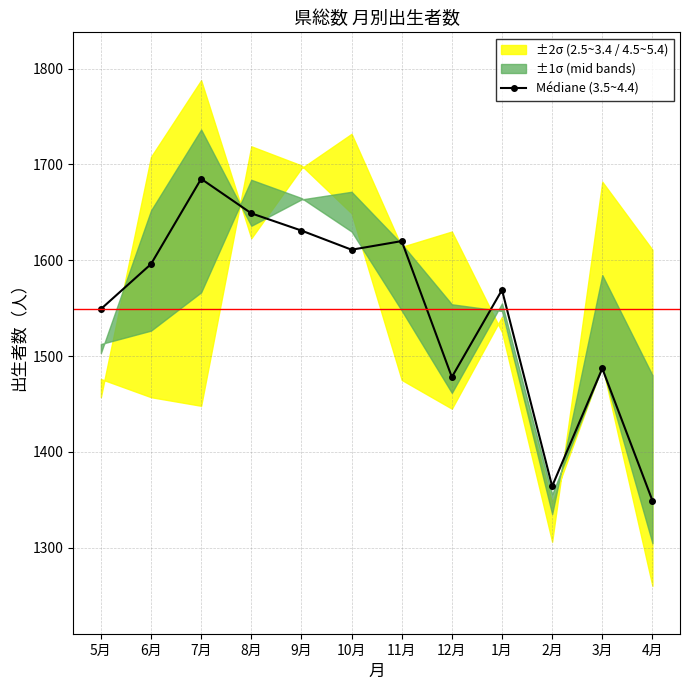

List the labels in order of value, largest first.

7月, 8月, 9月, 11月, 10月, 6月, 1月, 5月, 3月, 12月, 2月, 4月